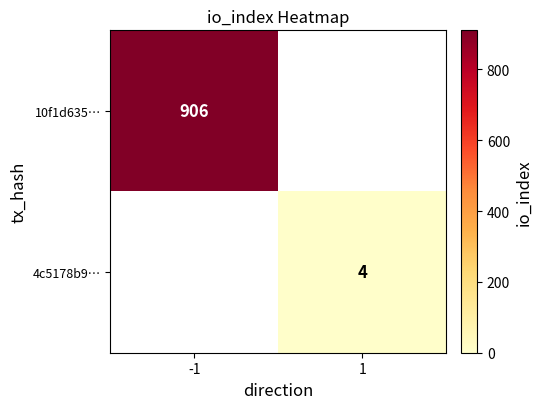

True or false: 10f1d635… has a value of 906 at -1.

True